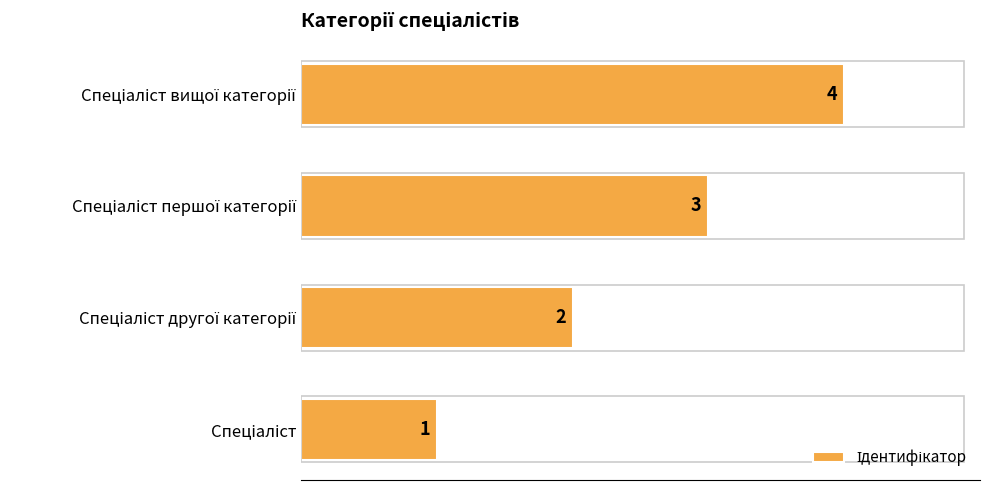

How many values are between 2 and 4?

3